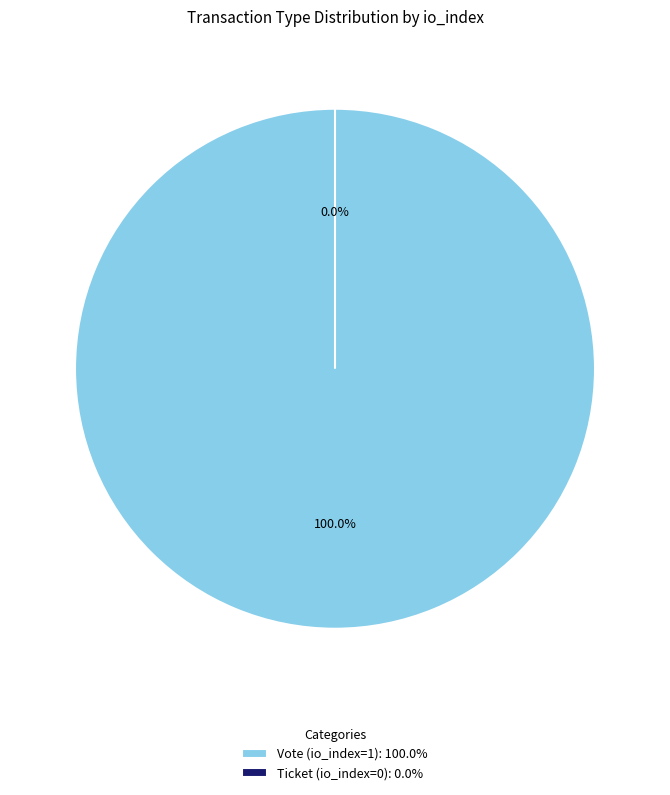

To the nearest percent, what is the combined percentage of Vote (io_index=1) and Ticket (io_index=0)?

100%